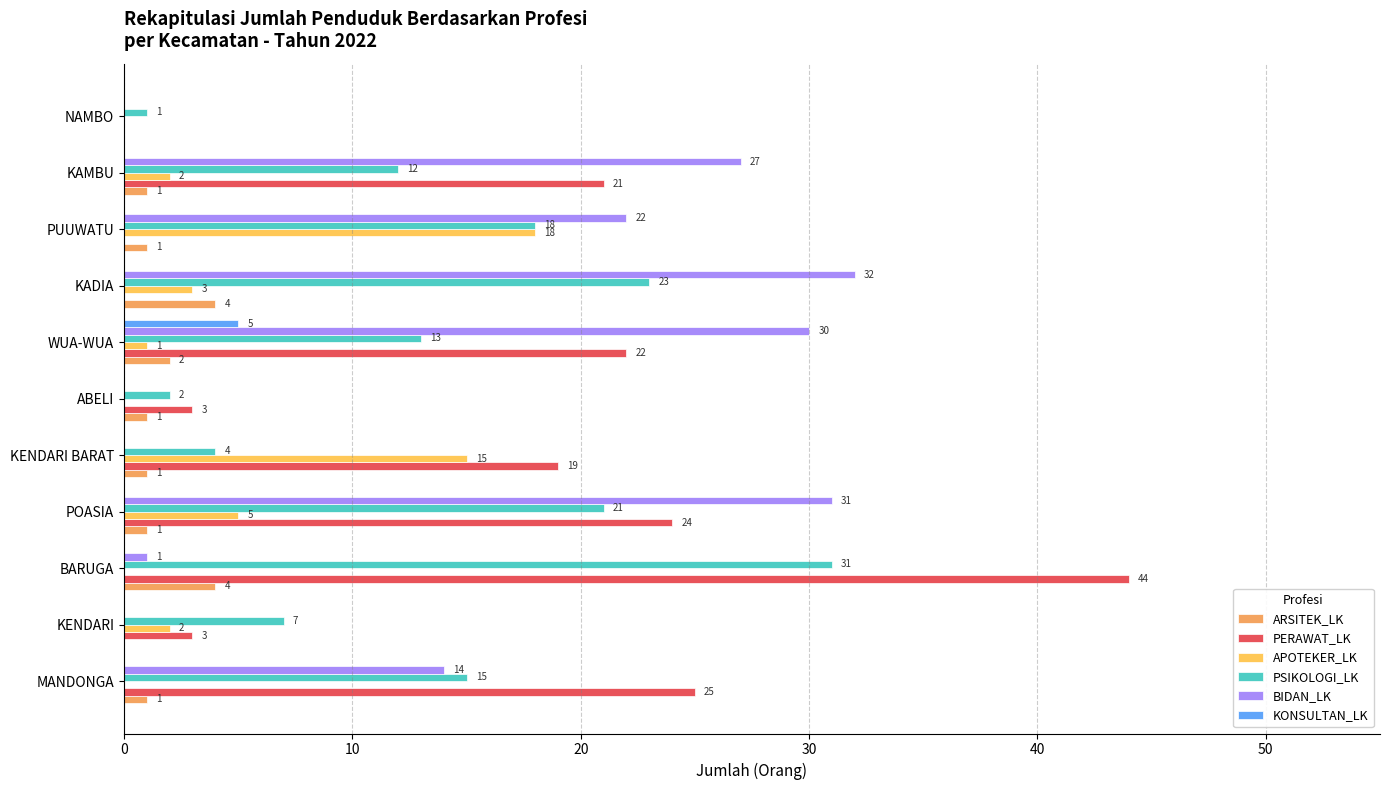

Count the number of data series in this chart.

6